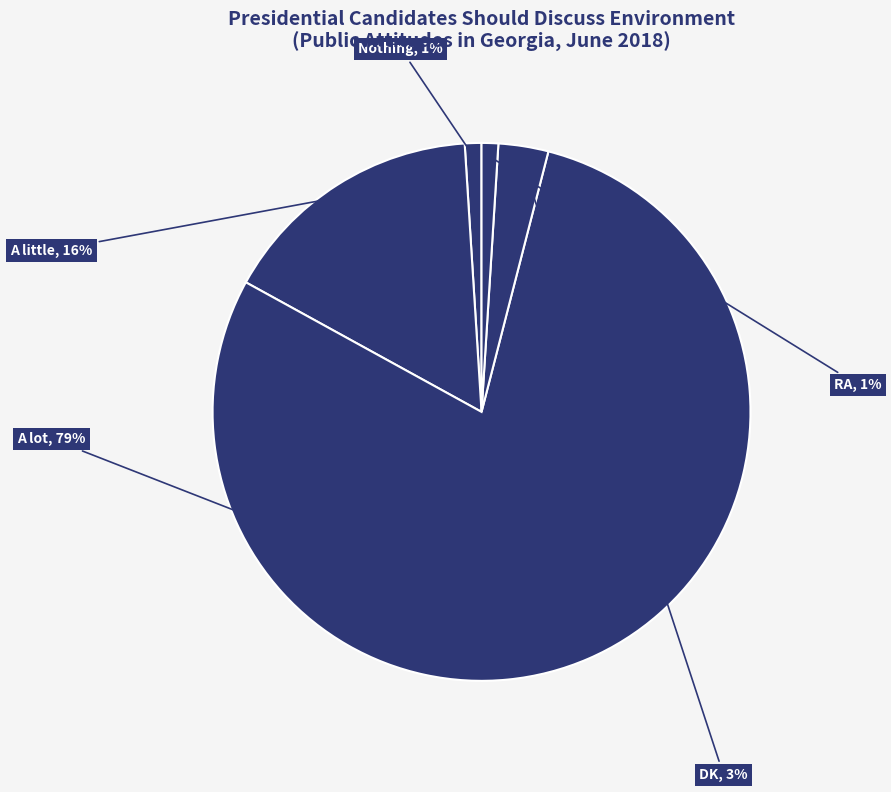

Does any single category account for the majority?

Yes